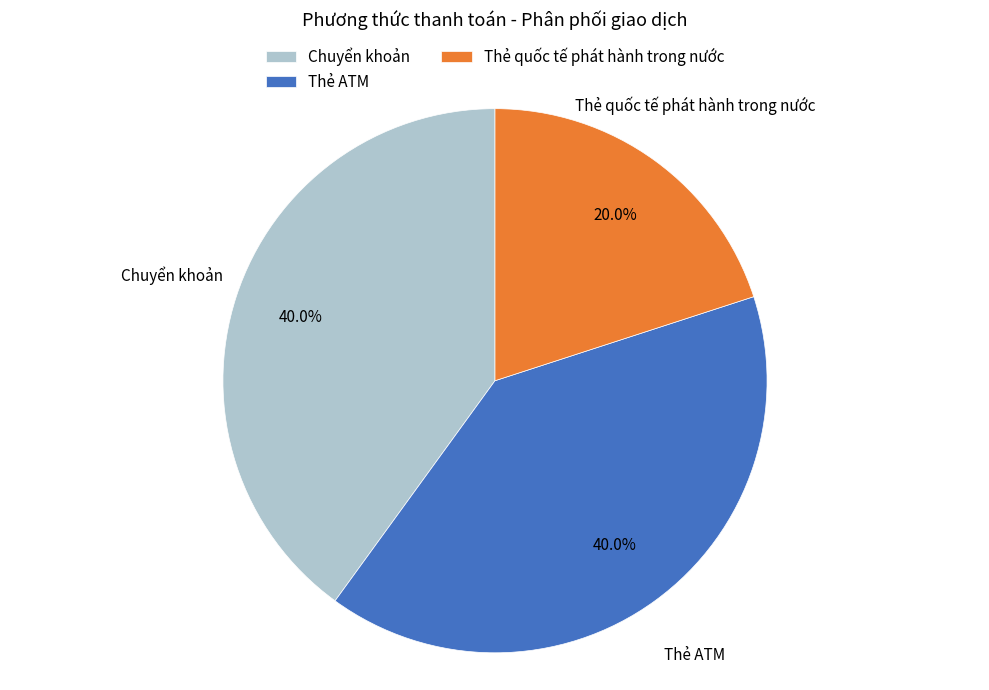

Do Thẻ quốc tế phát hành trong nước and Thẻ ATM together represent more than half of the pie?

Yes